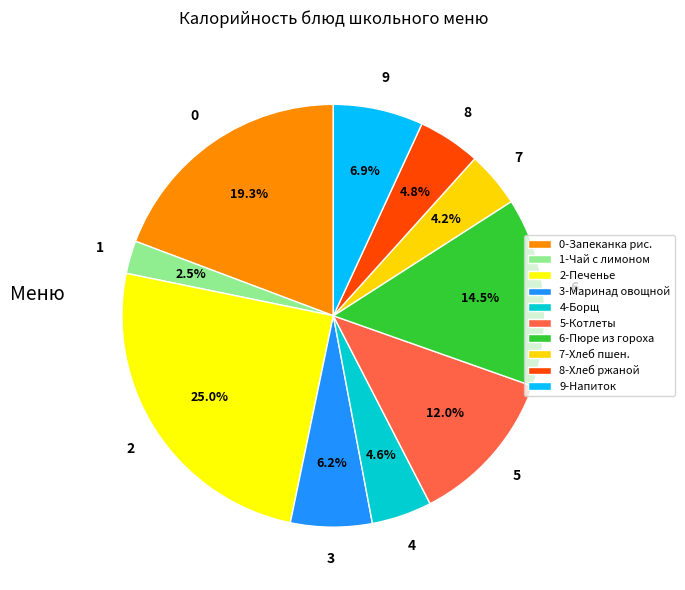

Count the number of slices in the pie.

10